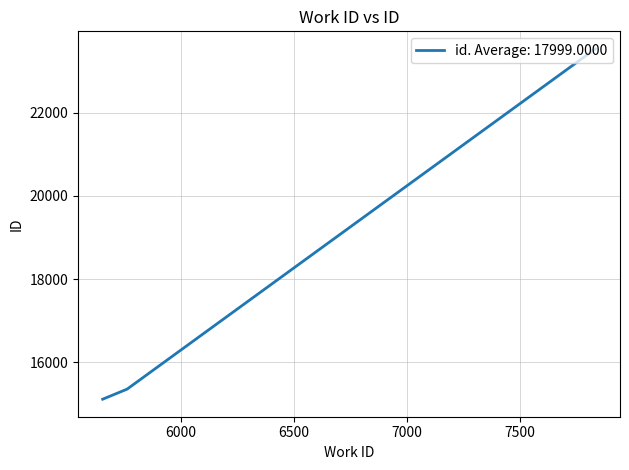

What is the sum of all values?

53997